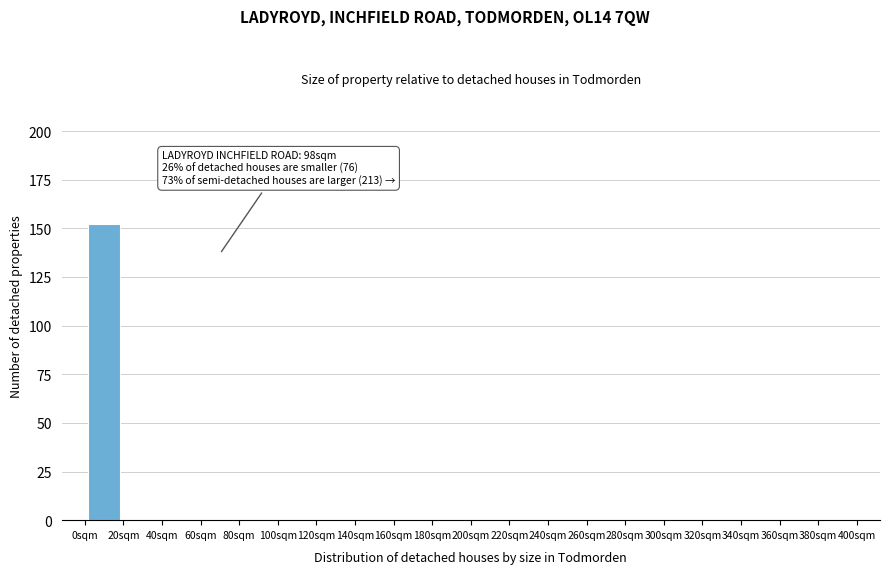

Which range on the x-axis has the tallest bar?

0 to 20